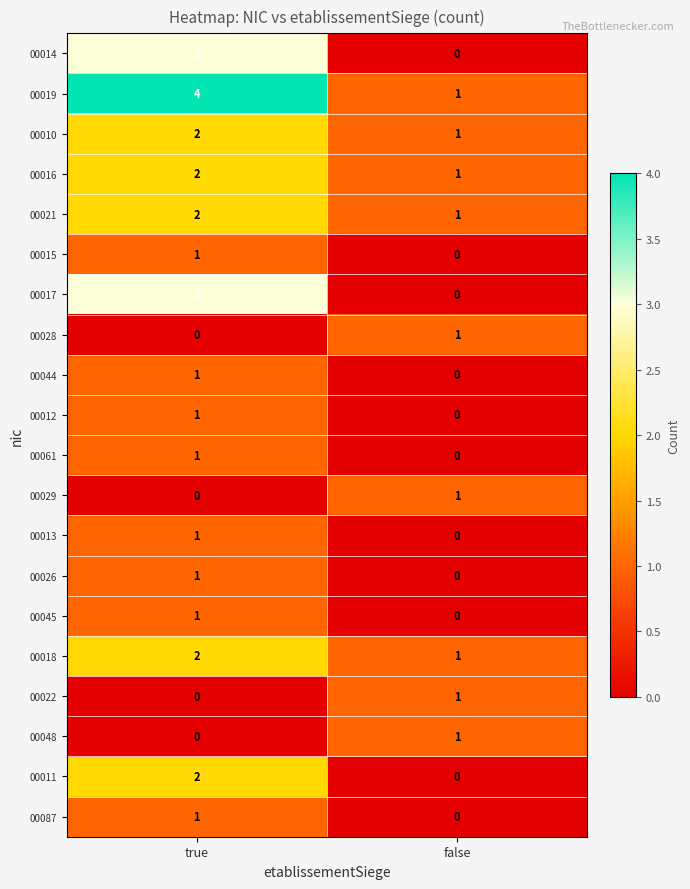

What is the difference between the highest and lowest values at true?

4